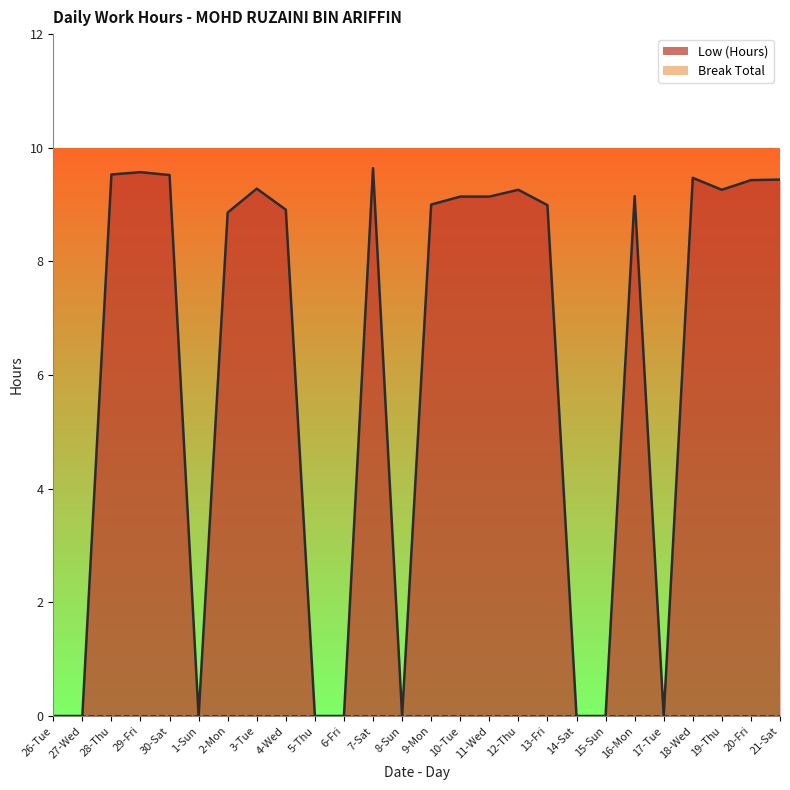

Where is the data nearest to the value 4?

26-Tue